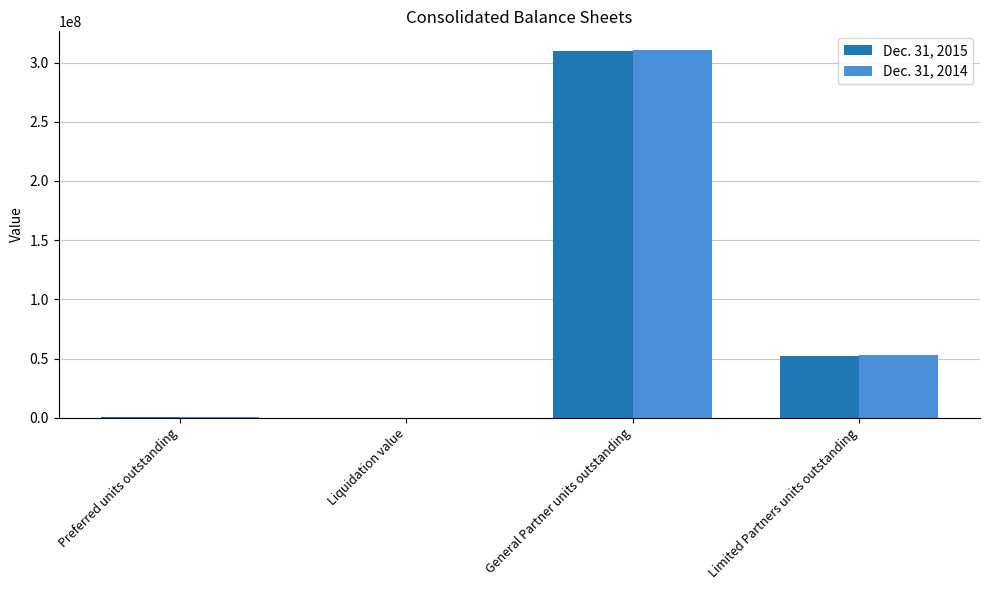

At which category does the chart reach its peak across all series?

General Partner units outstanding